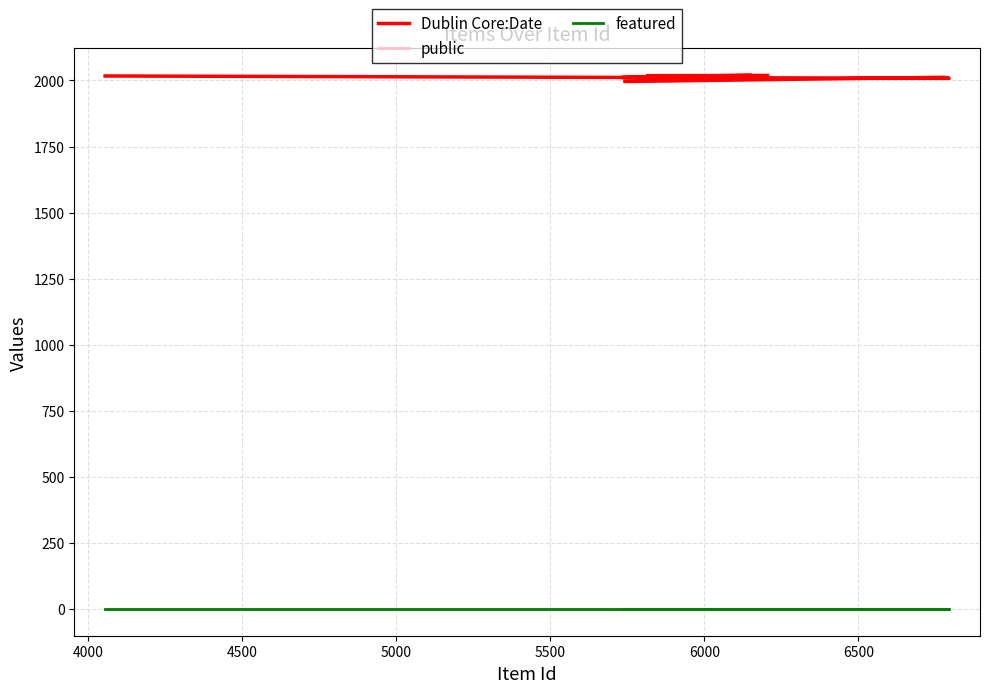

What is the spread (max minus min) of values at 5000?

1996